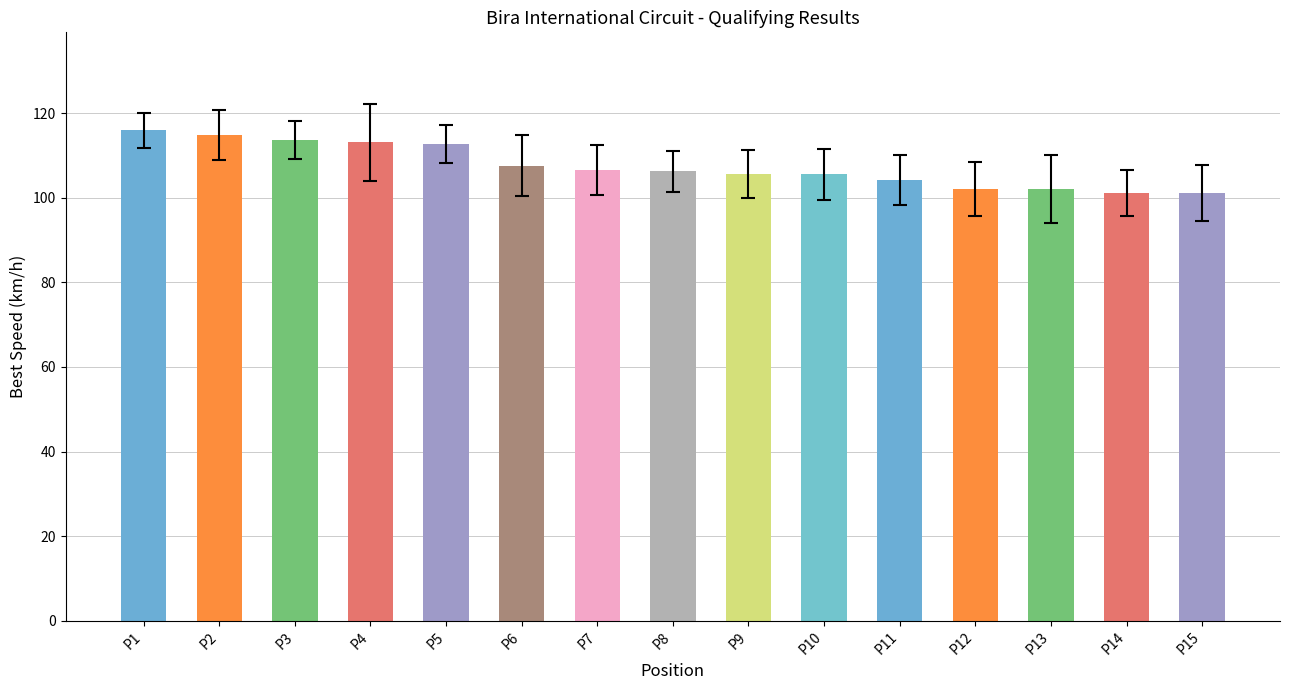

What is the maximum value shown in the chart?

115.9